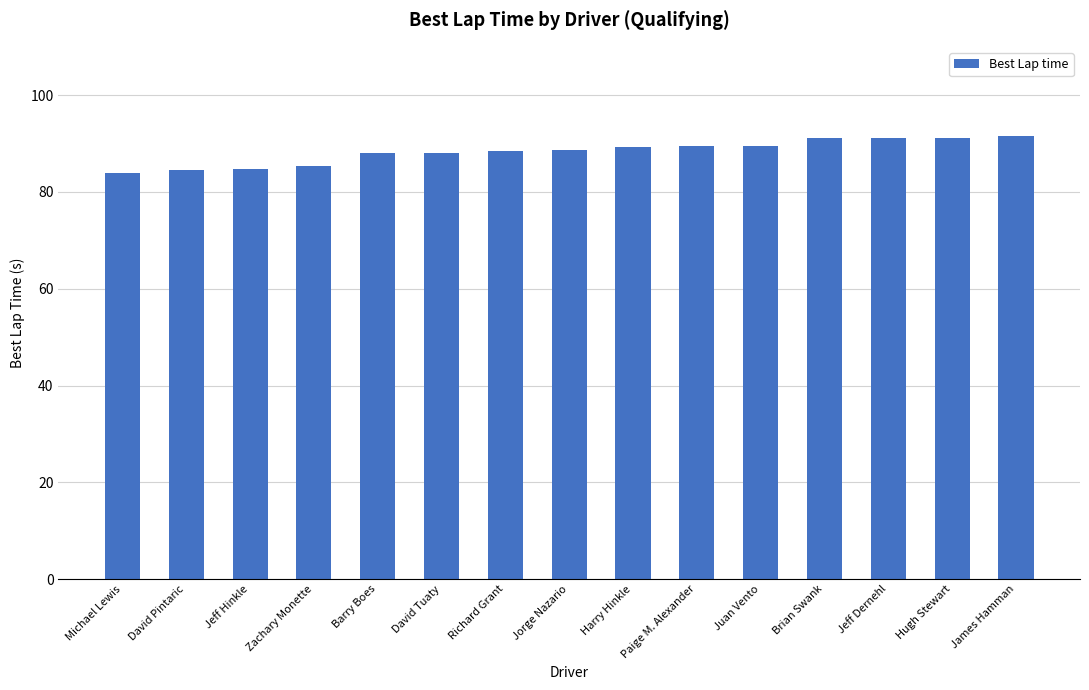

How many series are shown in this chart?

1